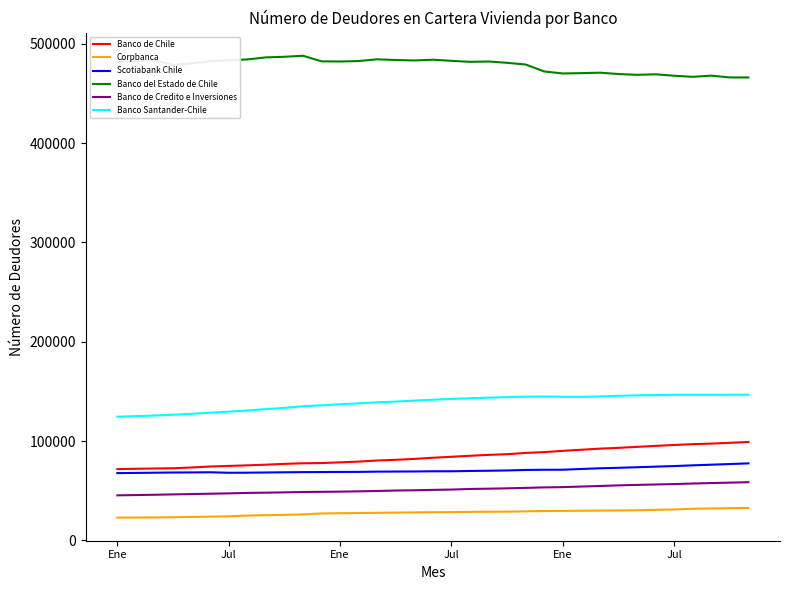

True or false: Banco del Estado de Chile and Banco de Chile intersect in this chart.

False